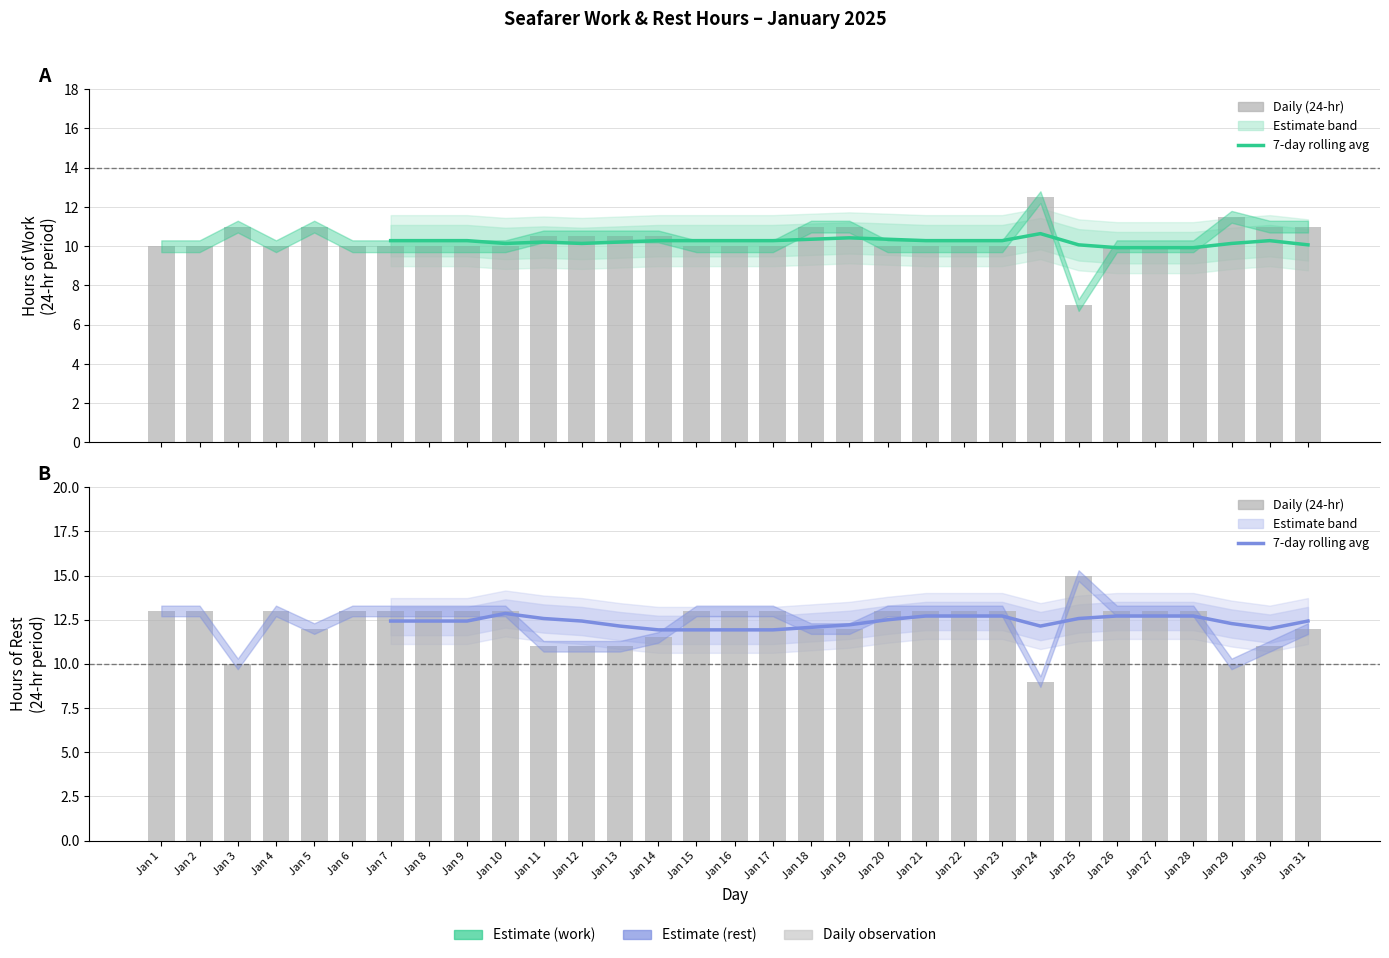

True or false: 7-day avg (per day) has a value of 12.2 at Jan 19.

True